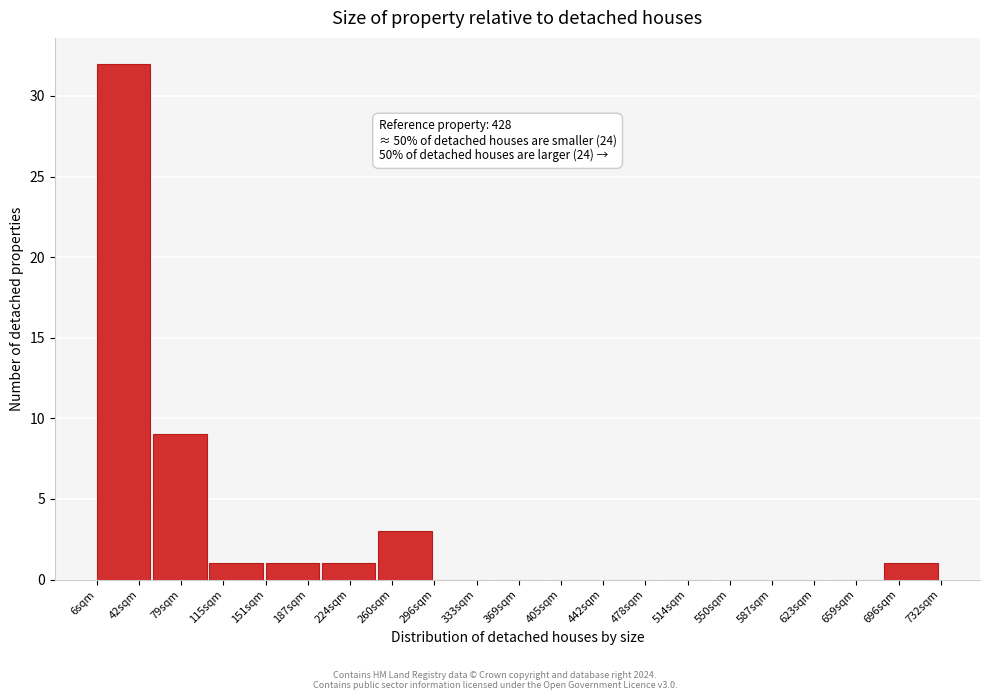

Reading right to left, transcribe all the data shown in this chart.

696sqm=1	659sqm=0	623sqm=0	550sqm=0	514sqm=0	478sqm=0	405sqm=0	369sqm=0	333sqm=0	260sqm=3	224sqm=1	187sqm=1	115sqm=1	79sqm=9	42sqm=32